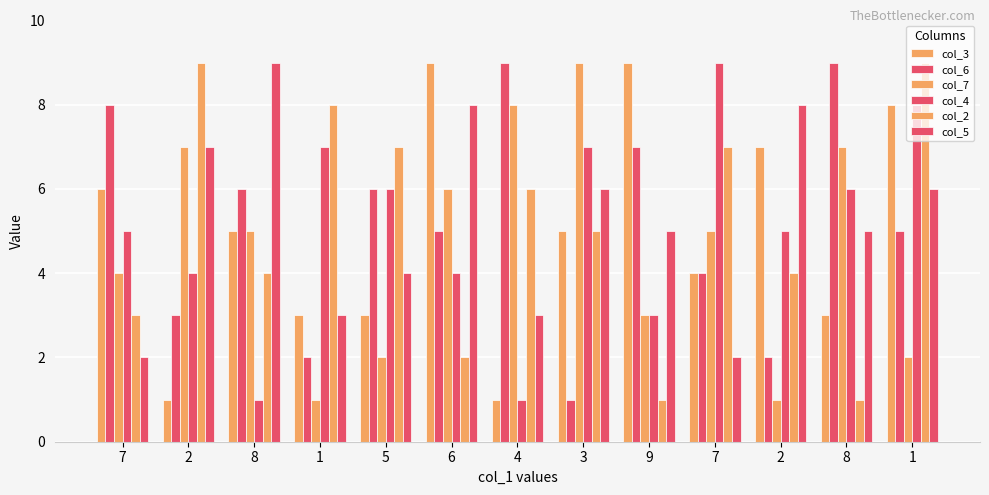

Count the number of data series in this chart.

6